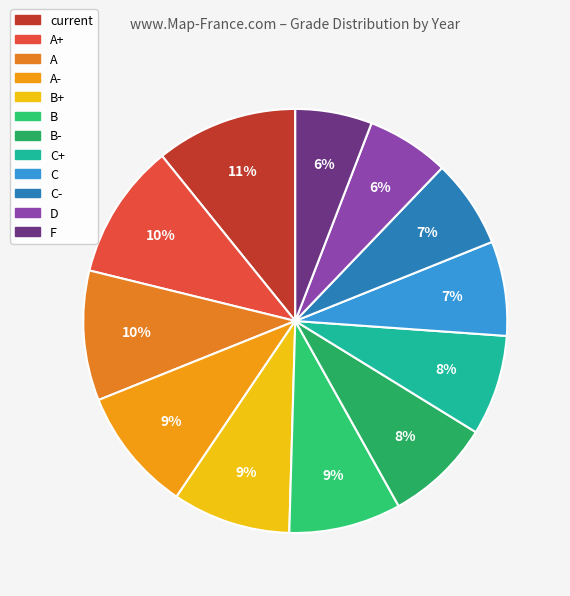

How many slices are in this pie chart?

12